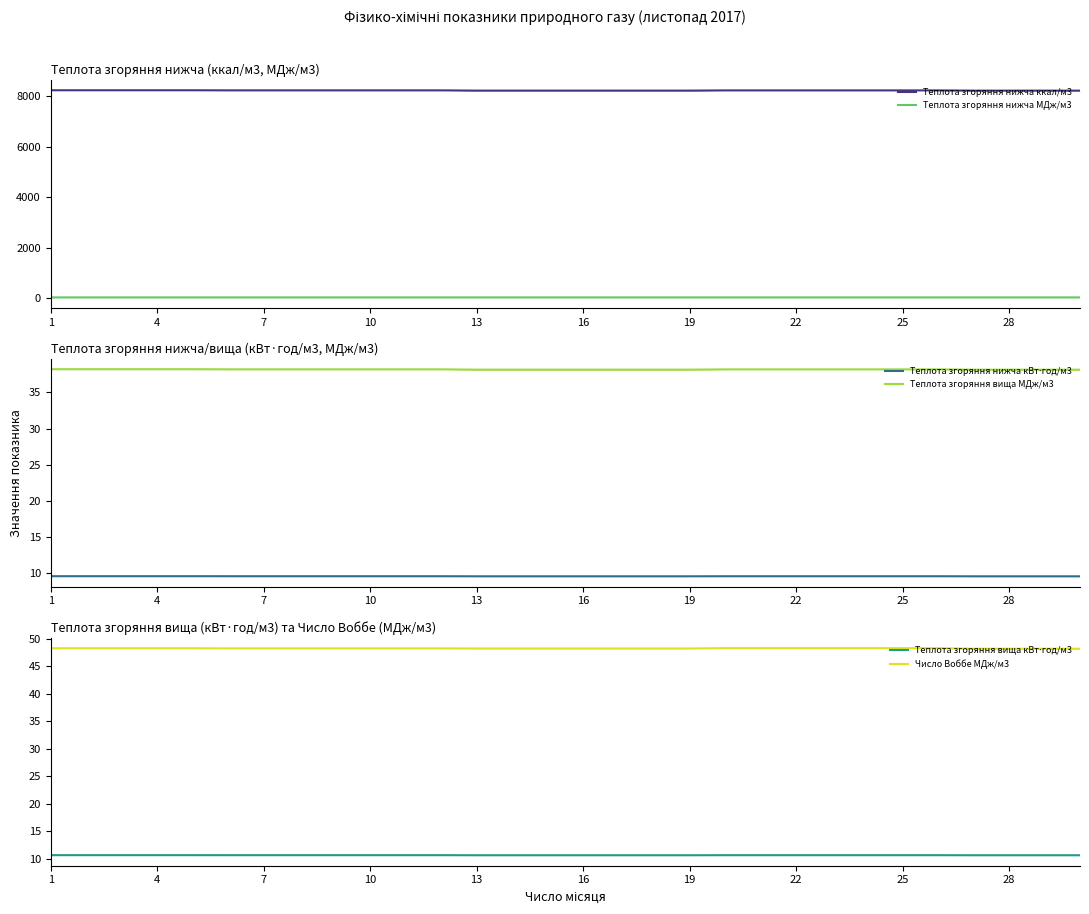

True or false: Теплота згоряння вища МДж/м3 has more than 2 points higher than both neighbors.

False